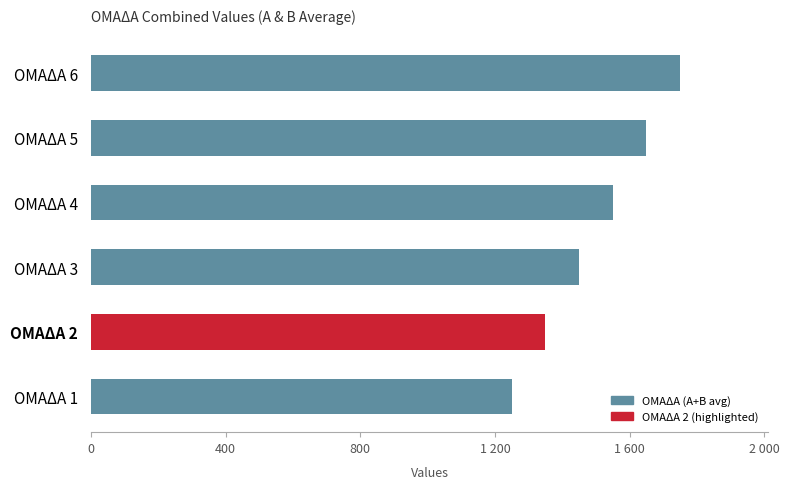

What is the smallest value displayed?

1250